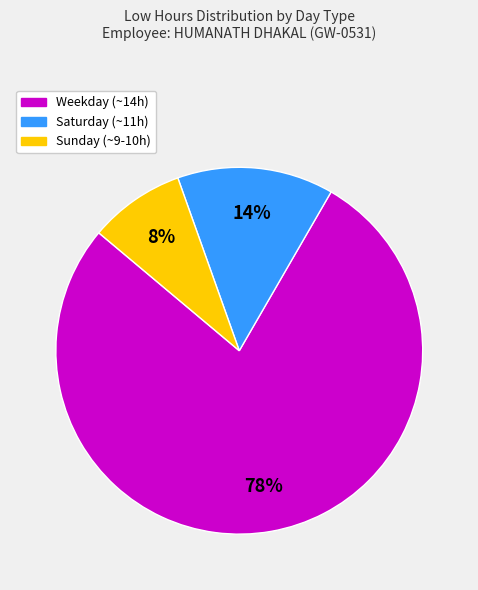

Is there any slice that represents more than half of the pie?

Yes